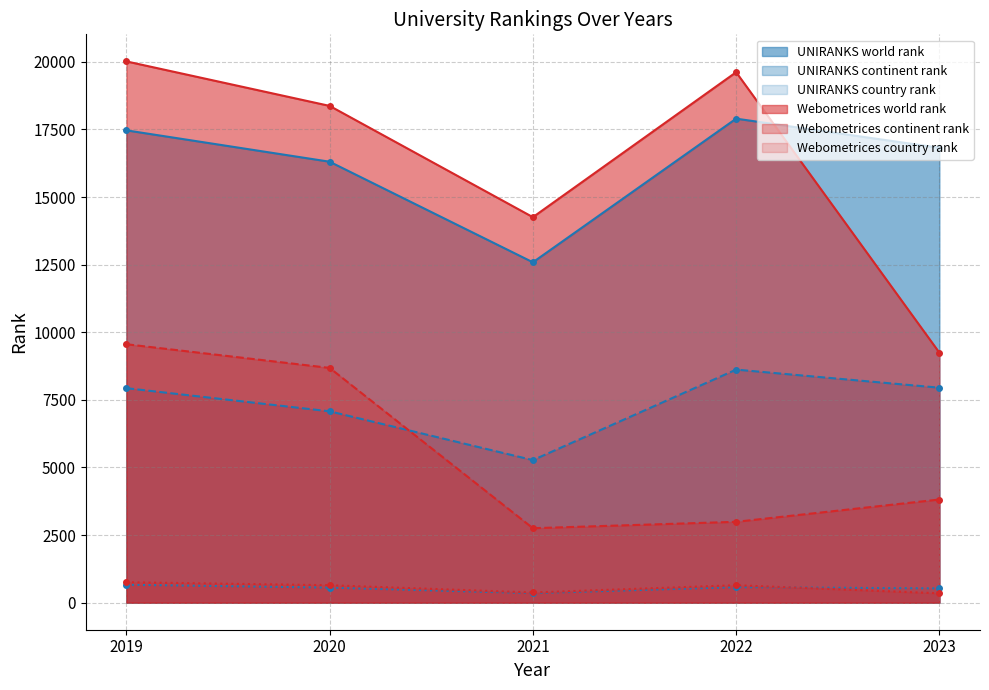

What is the sum of all Webometrices world rank values?

81499